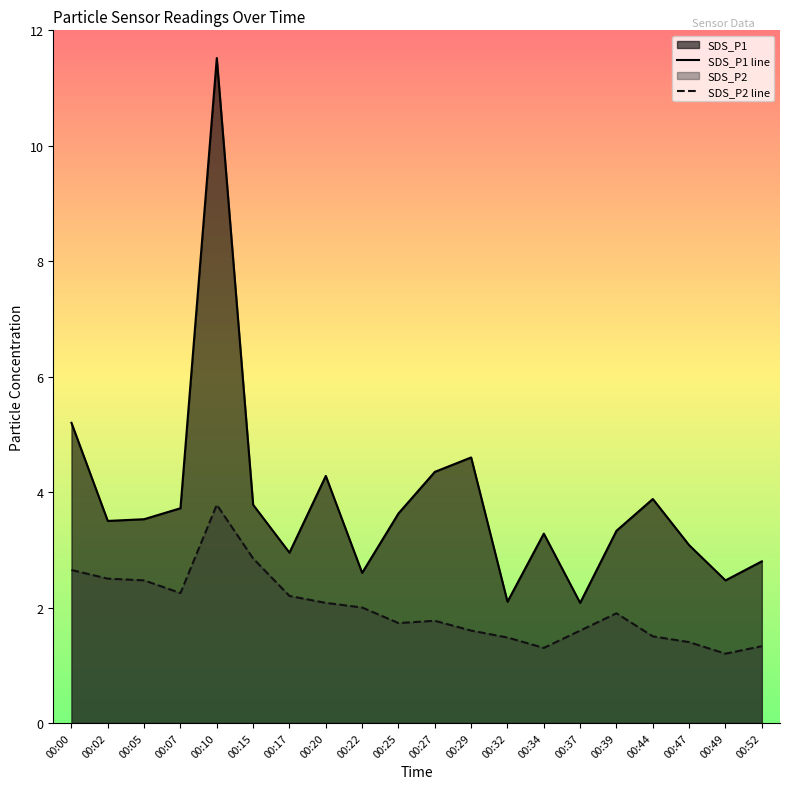

Reading right to left, list all the values displayed in this chart.

SDS_P1: 00:52=2.8	00:49=2.5	00:47=3.1	00:44=3.9	00:39=3.3	00:37=2.1	00:34=3.3	00:32=2.1	00:29=4.6	00:27=4.3	00:25=3.6	00:22=2.6	00:20=4.3	00:17=3.0	00:15=3.8	00:10=11.5	00:07=3.7	00:05=3.5	00:02=3.5	00:00=5.2
SDS_P2: 00:52=1.3	00:49=1.2	00:47=1.4	00:44=1.5	00:39=1.9	00:37=1.6	00:34=1.3	00:32=1.5	00:29=1.6	00:27=1.8	00:25=1.7	00:22=2.0	00:20=2.1	00:17=2.2	00:15=2.9	00:10=3.8	00:07=2.2	00:05=2.5	00:02=2.5	00:00=2.6